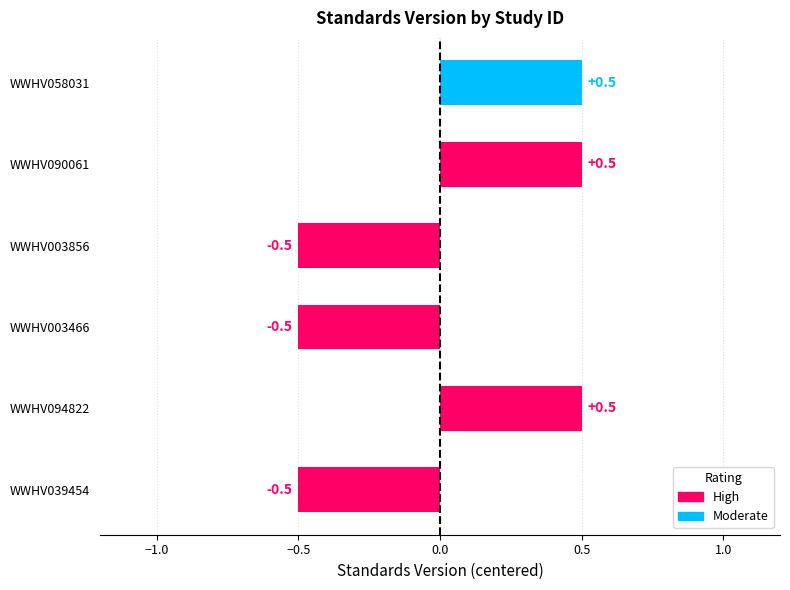

What is the maximum value shown in the chart?

0.5